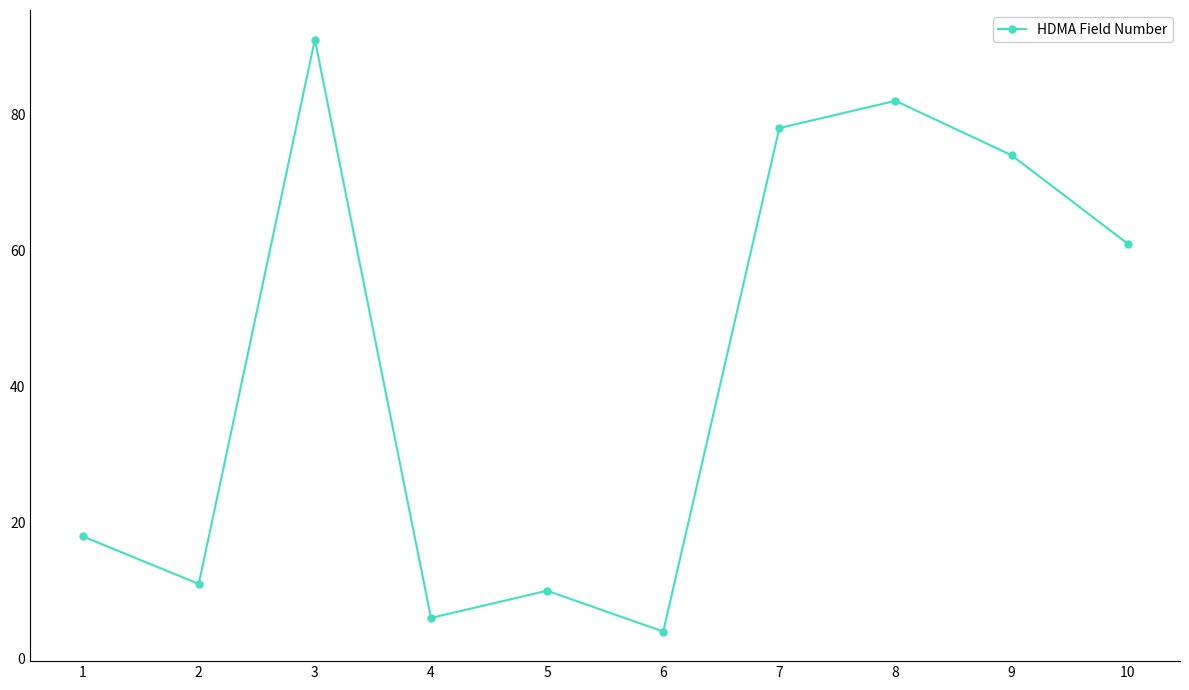

Which has a higher value, 4 or 6?

4